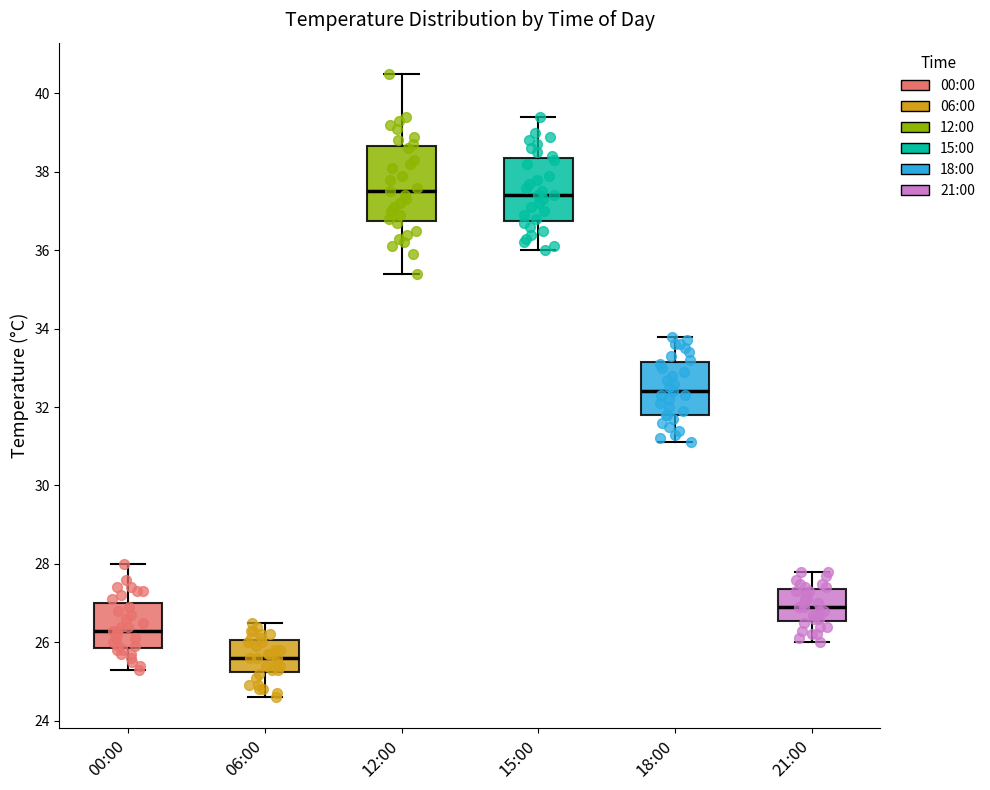

Reading left to right, transcribe this box plot: for each box, give where its median line is, the range the box spans, and where its two whiskers end, as read against the y-axis. The values are not printed on the chart, so give them approximately, as read against the axis.

00:00: median 26.4, box 25.8 to 27.0, whiskers 25.4 to 28.0
06:00: median 25.6, box 25.2 to 26.0, whiskers 24.6 to 26.6
12:00: median 37.6, box 36.8 to 38.6, whiskers 35.4 to 40.6
15:00: median 37.4, box 36.8 to 38.4, whiskers 36.0 to 39.4
18:00: median 32.4, box 31.8 to 33.2, whiskers 31.2 to 33.8
21:00: median 27.0, box 26.6 to 27.4, whiskers 26.0 to 27.8